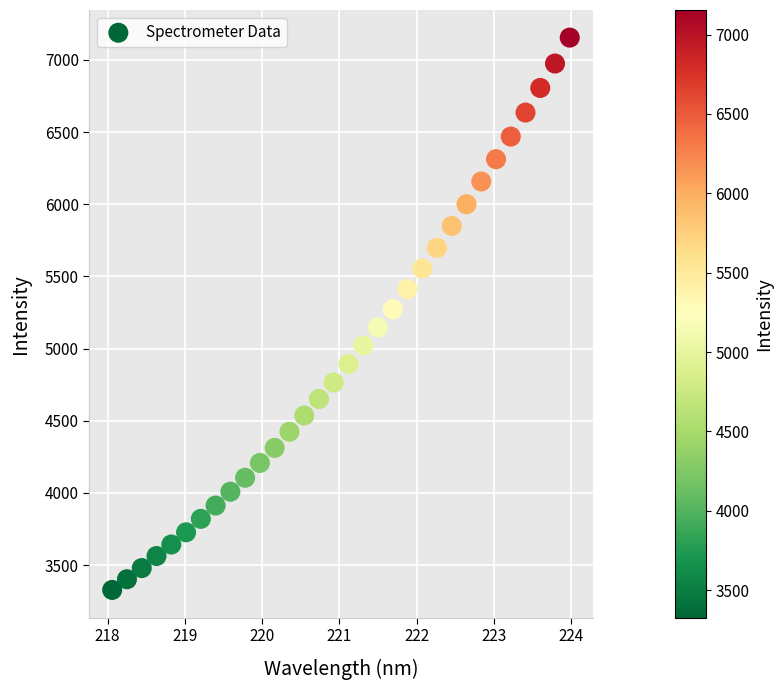

What is the range of Y values (max minus min)?

3827.3